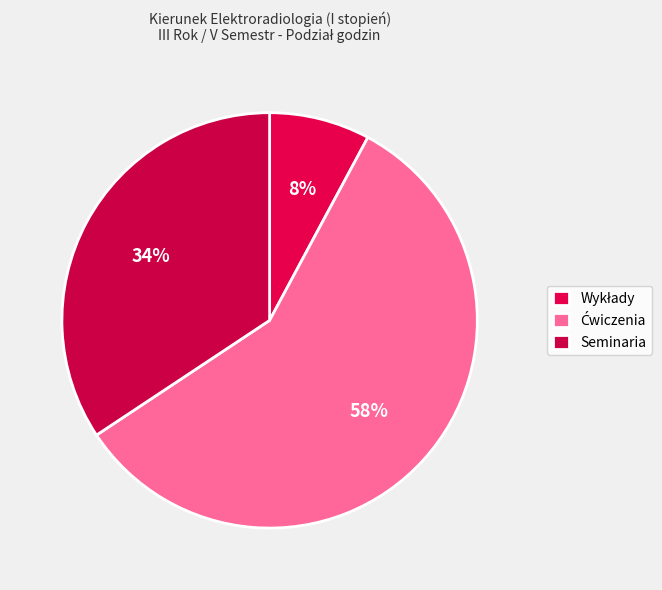

Is there any slice that represents more than half of the pie?

Yes